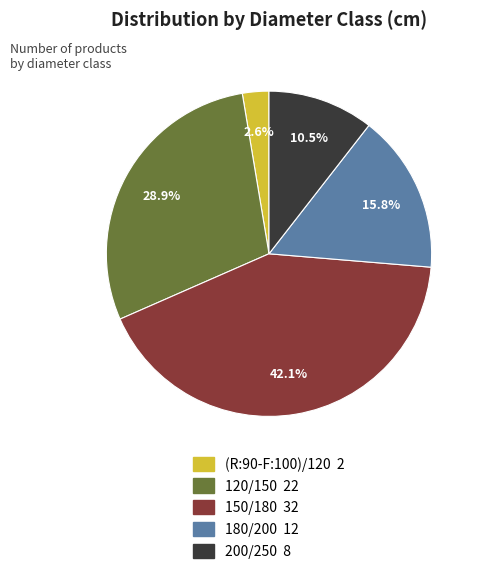

To the nearest percent, what is the difference between the 200/250 and 120/150 slice percentages?

18%